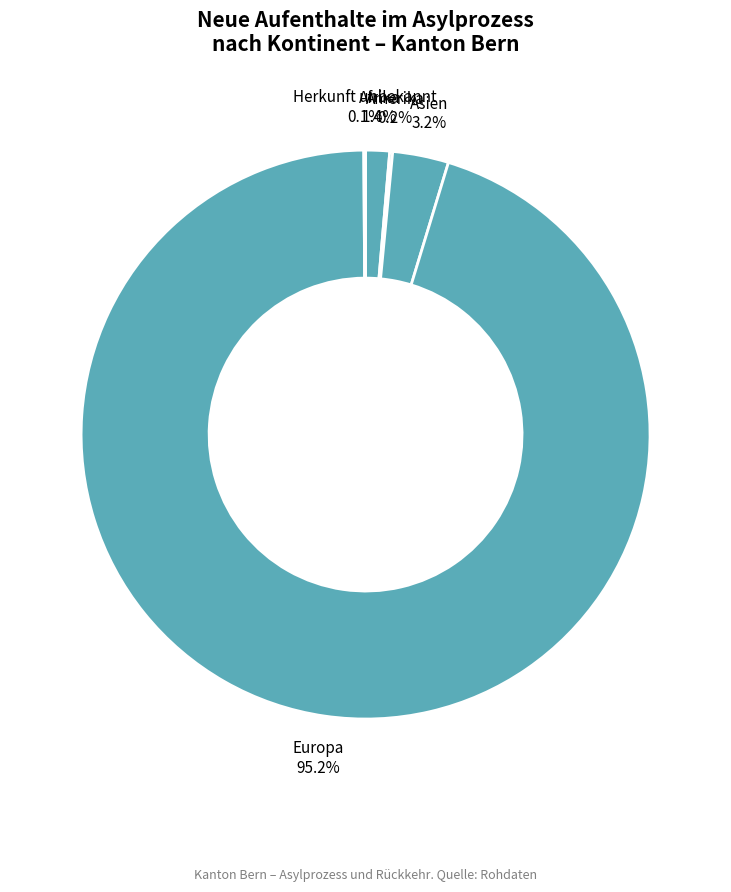

Which category has the smallest portion of the pie?

Herkunft unbekannt